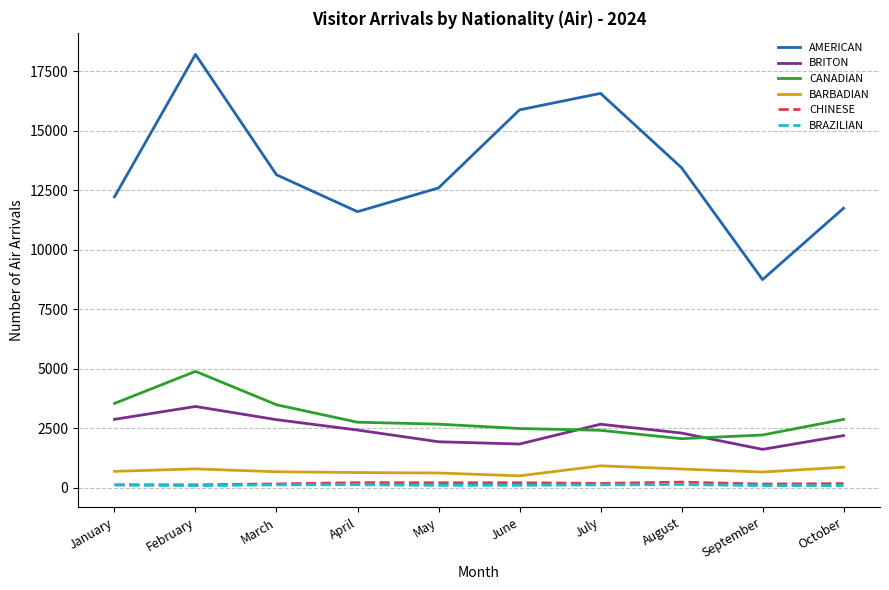

Which series changed the most between July and October?

AMERICAN